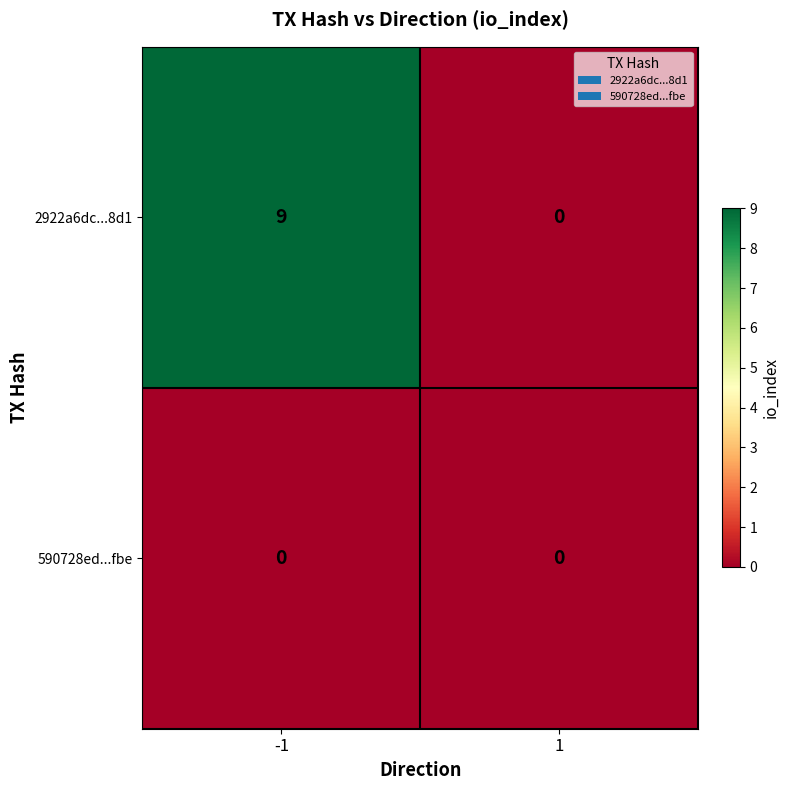

Reading right to left, transcribe all the data shown in this chart.

2922a6dc...8d1: 0	9
590728ed...fbe: 0	0